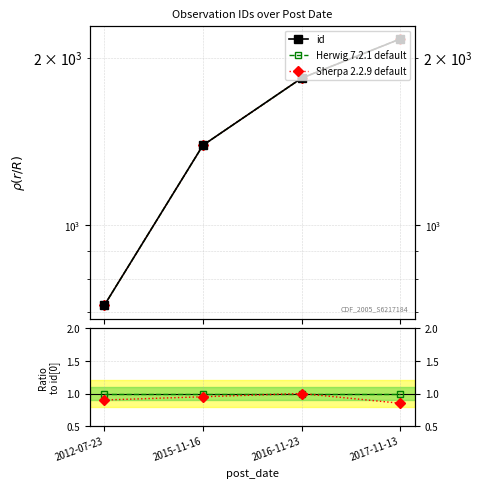

How many series are shown in this chart?

3